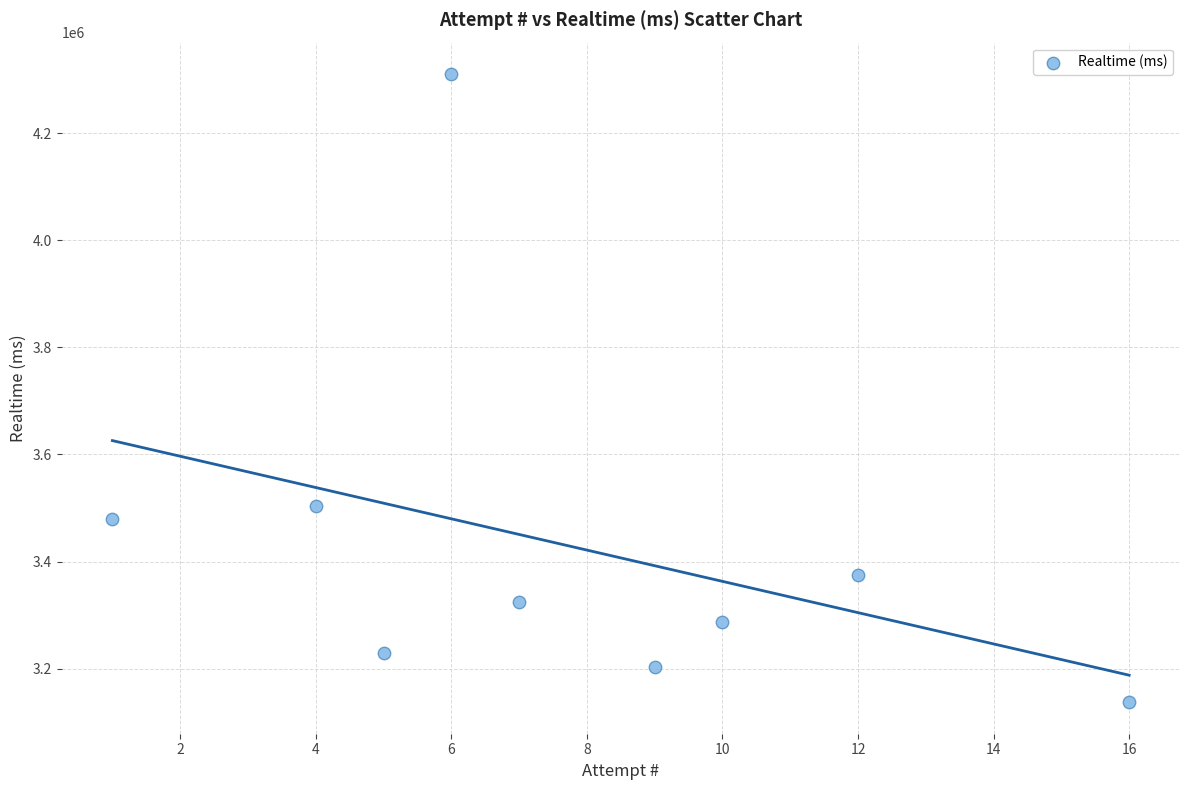

What Y value in the scatter plot is closest to 3723804?

3503975